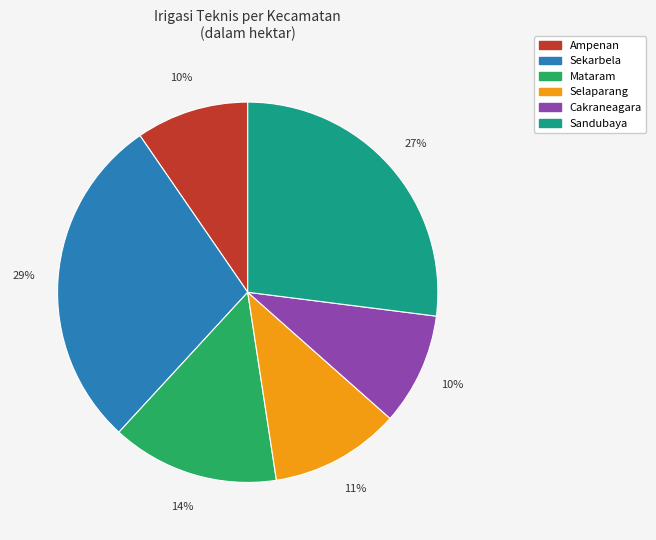

The Cakraneagara slice represents 10% of the pie. True or false?

True